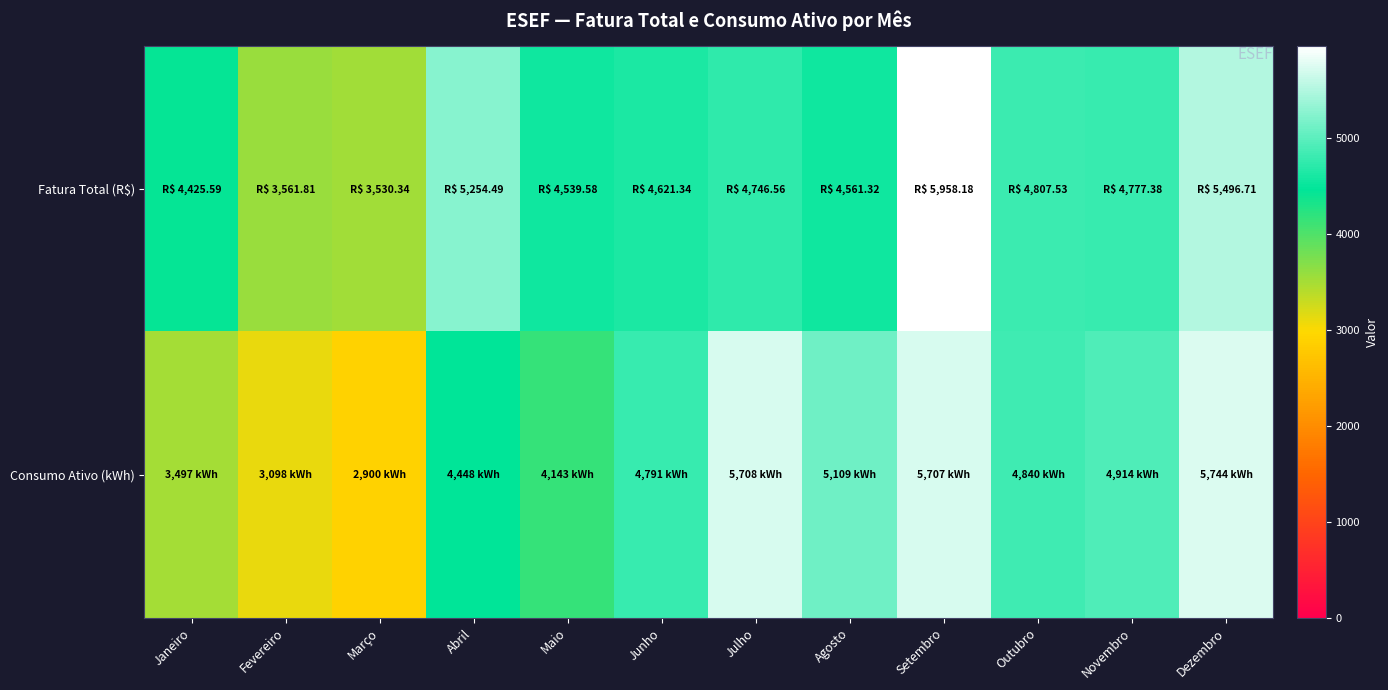

How many series are shown in this chart?

2